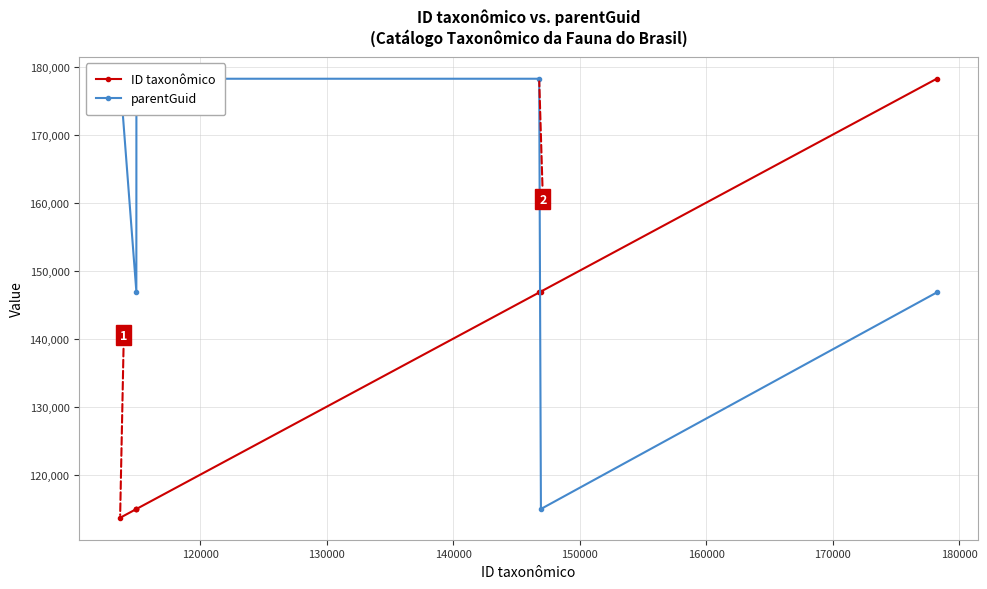

What is the highest value of the parentGuid series?

178232